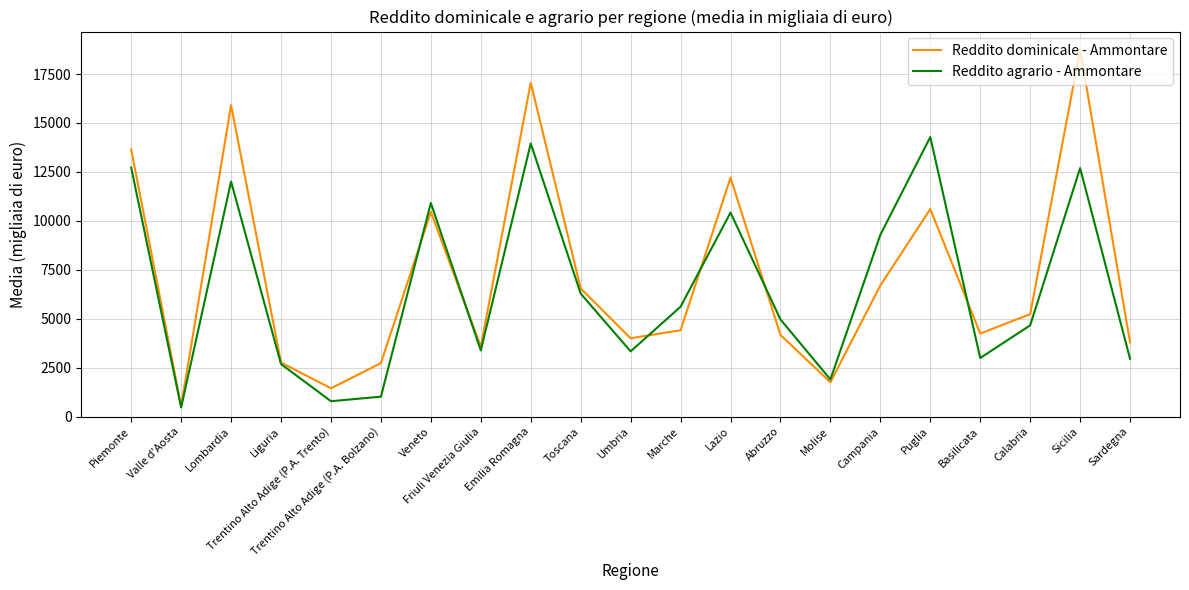

Which series has the widest spread of values?

Reddito dominicale - Ammontare